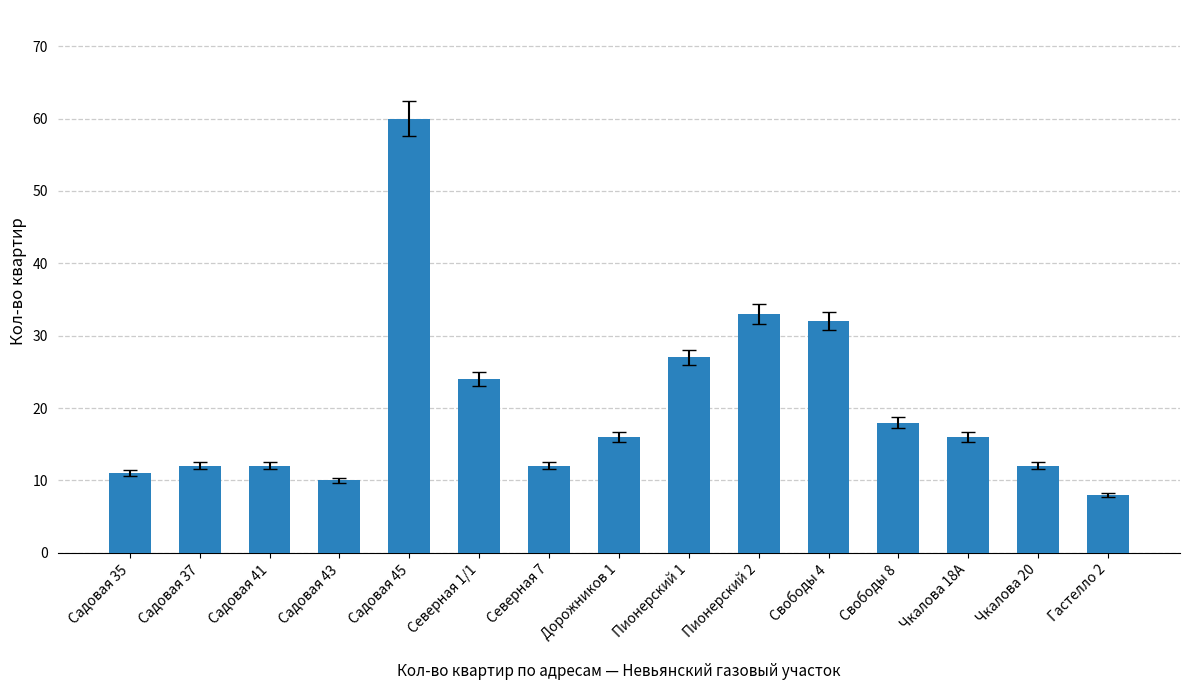

What value does the data have at Садовая 43?

10